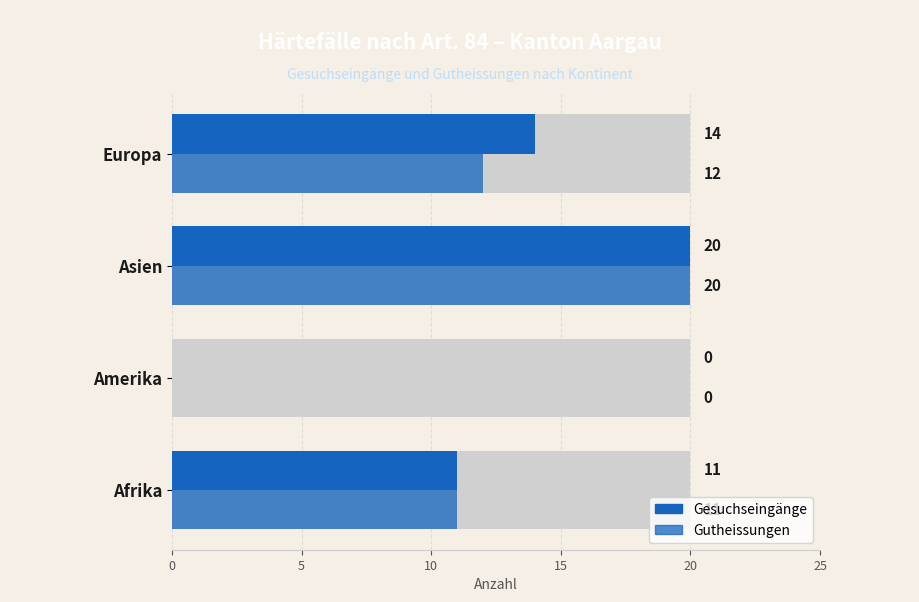

Which series has the widest spread of values?

Gesuchseingänge